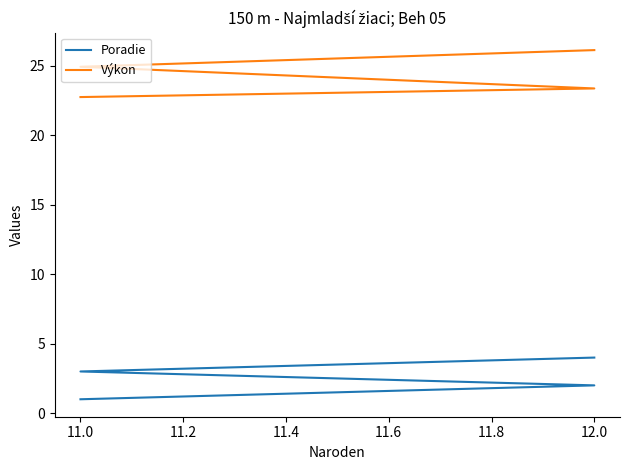

The value of Výkon at 11.0 is 35.5. True or false?

False